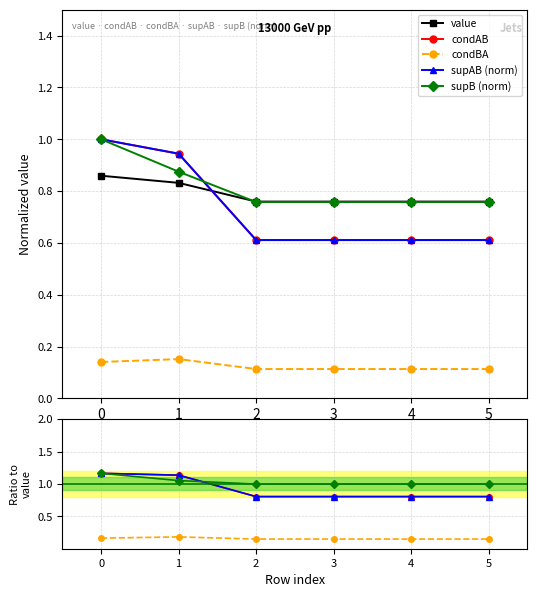

True or false: supB (norm) has more than 2 points higher than both neighbors.

False